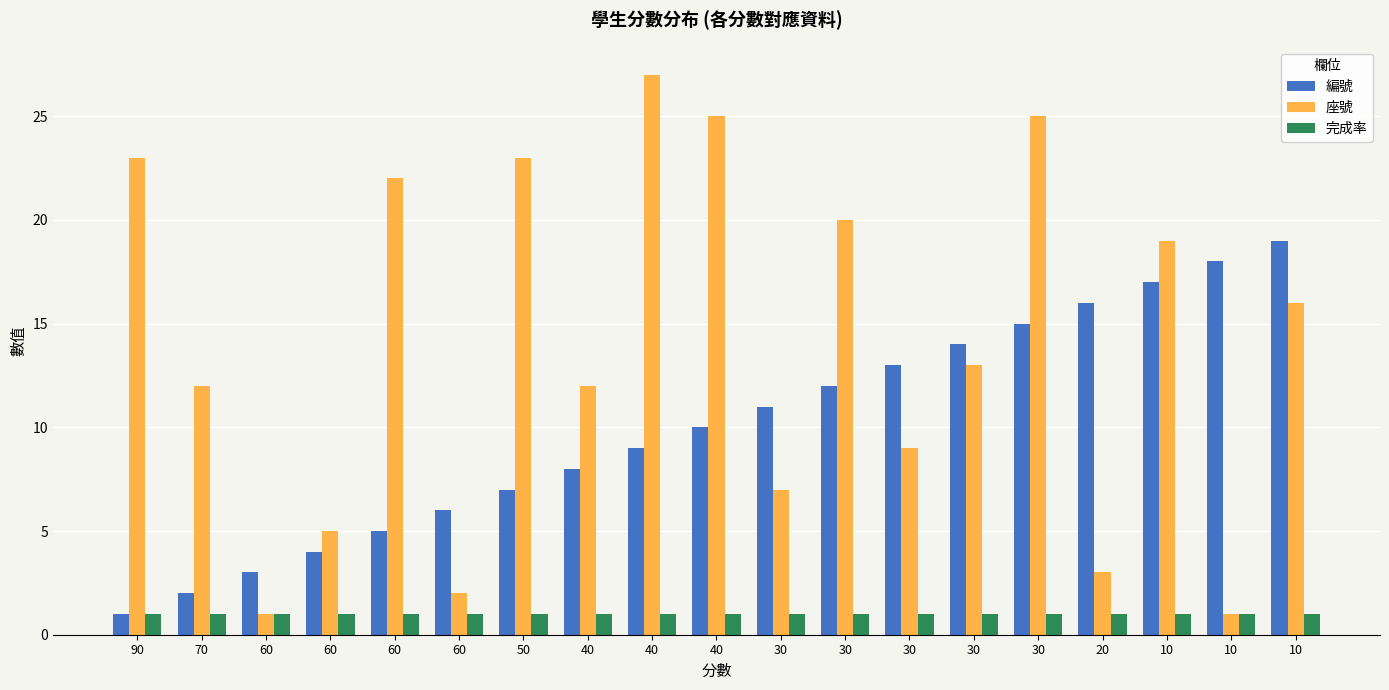

What is the difference between the 編號 values at 50 and 70?

5